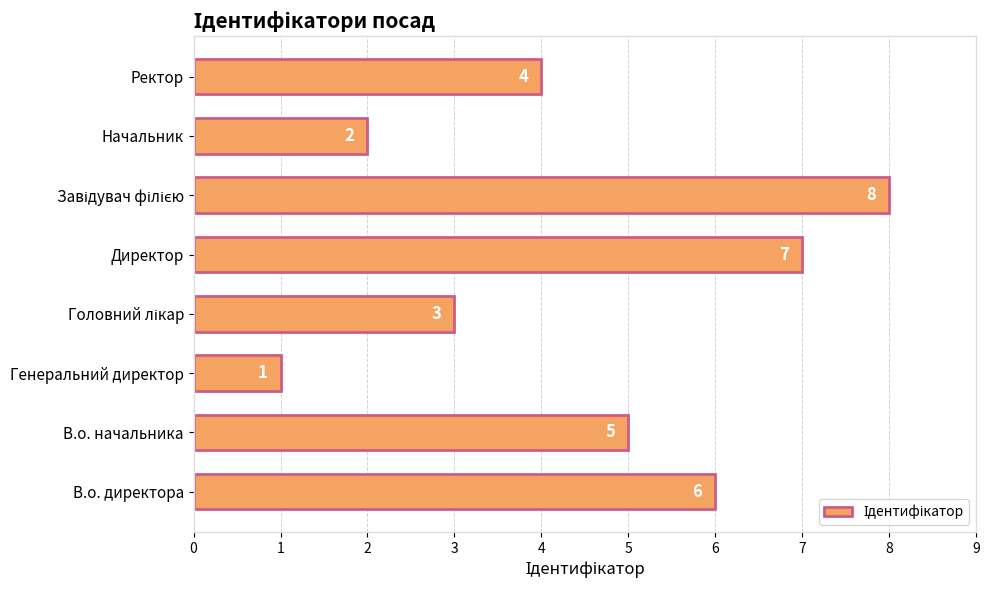

The chart shows a value of 2 at Ректор. True or false?

False